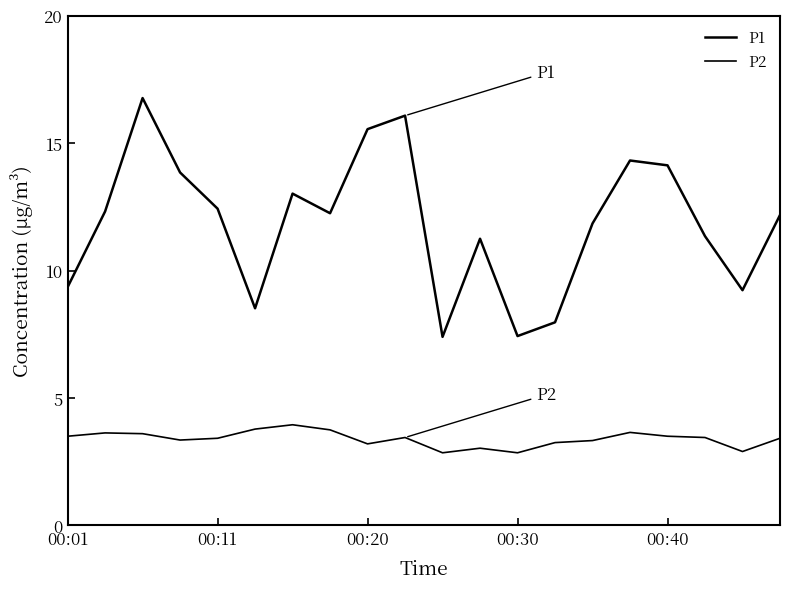

Which series has the largest range (max minus min)?

P1